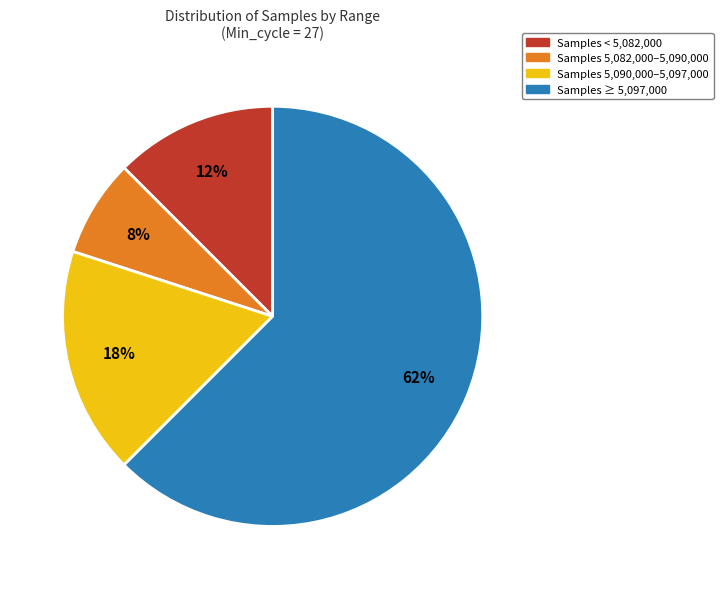

Is there any slice that represents more than half of the pie?

Yes